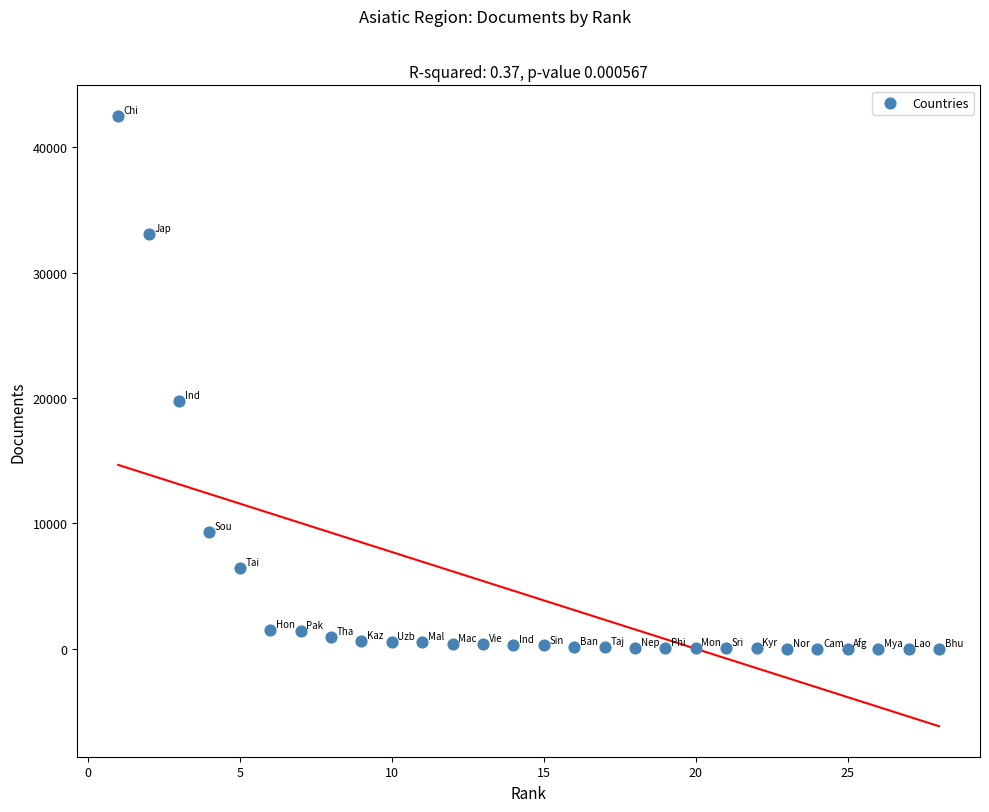

What is the range of Y values (max minus min)?

42504